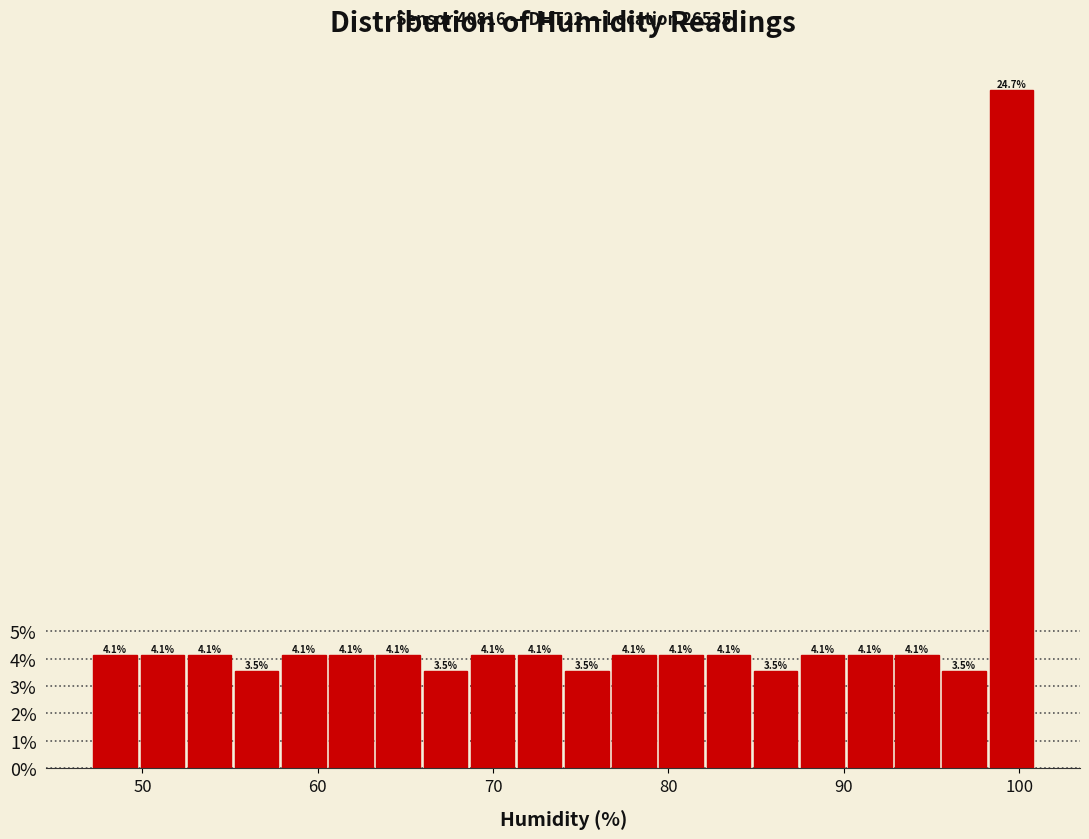

Around what value on the x-axis is the tallest bar? Give the approximate position of its centre, as read against the axis.

100